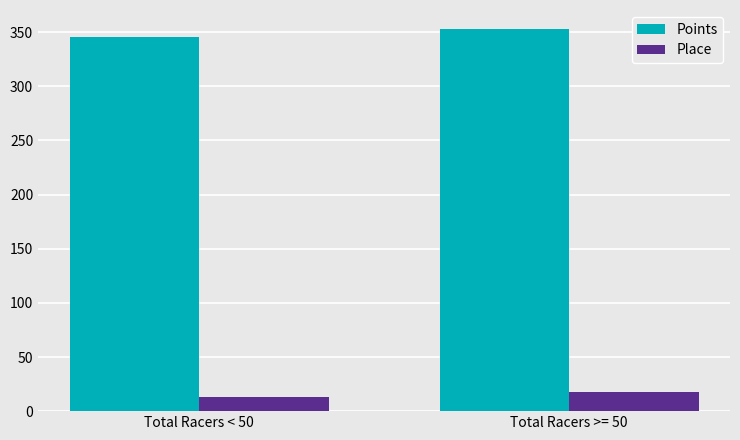

How many bars are there in total?

4